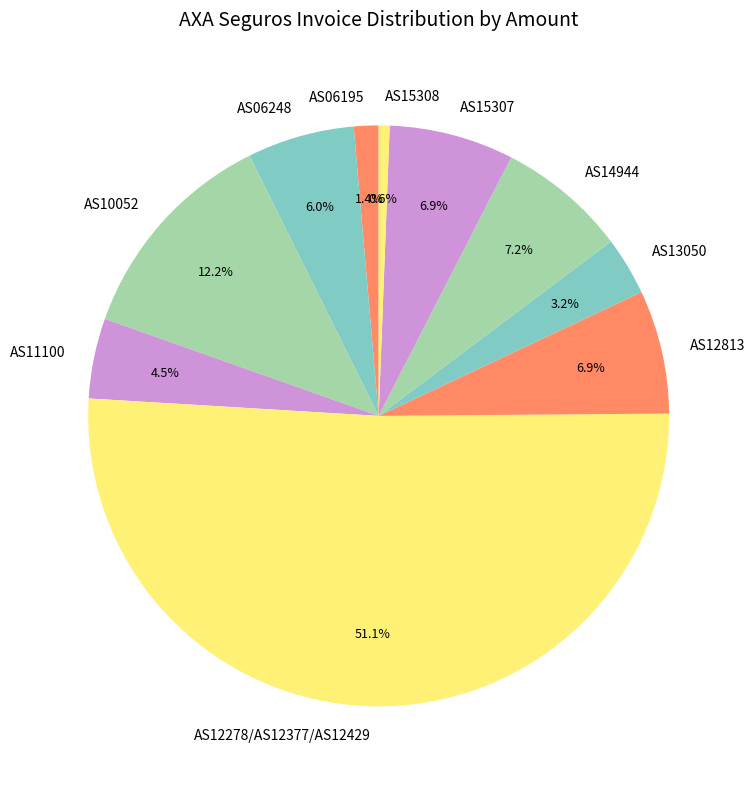

Is there any slice that represents more than half of the pie?

Yes